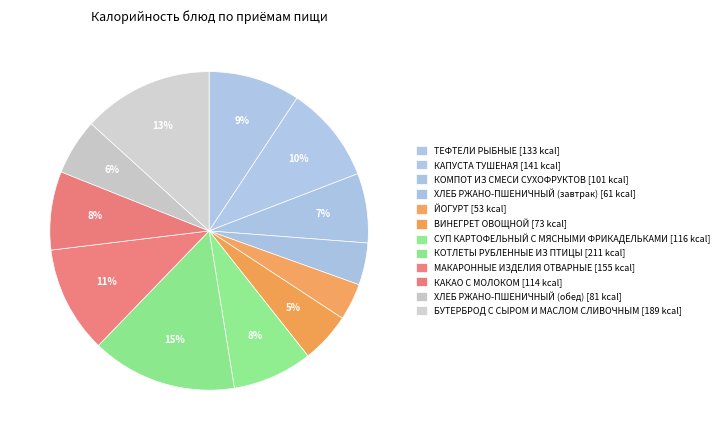

What percentage is the КОМПОТ ИЗ СМЕСИ СУХОФРУКТОВ slice, to the nearest percent?

7%